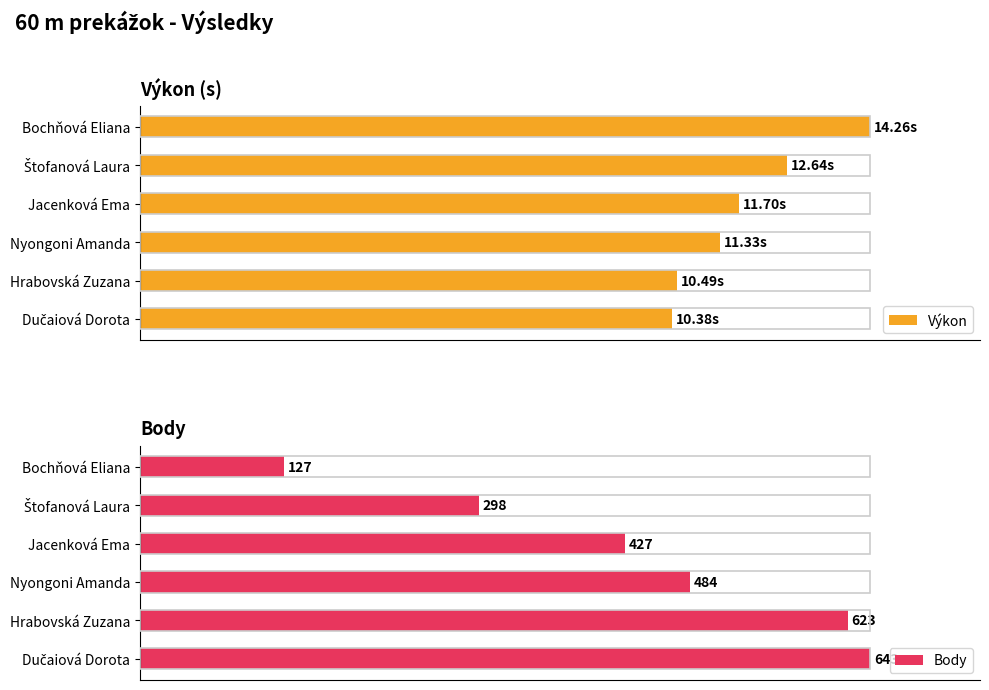

Is it true that Výkon equals 32.1 at Hrabovská Zuzana?

False